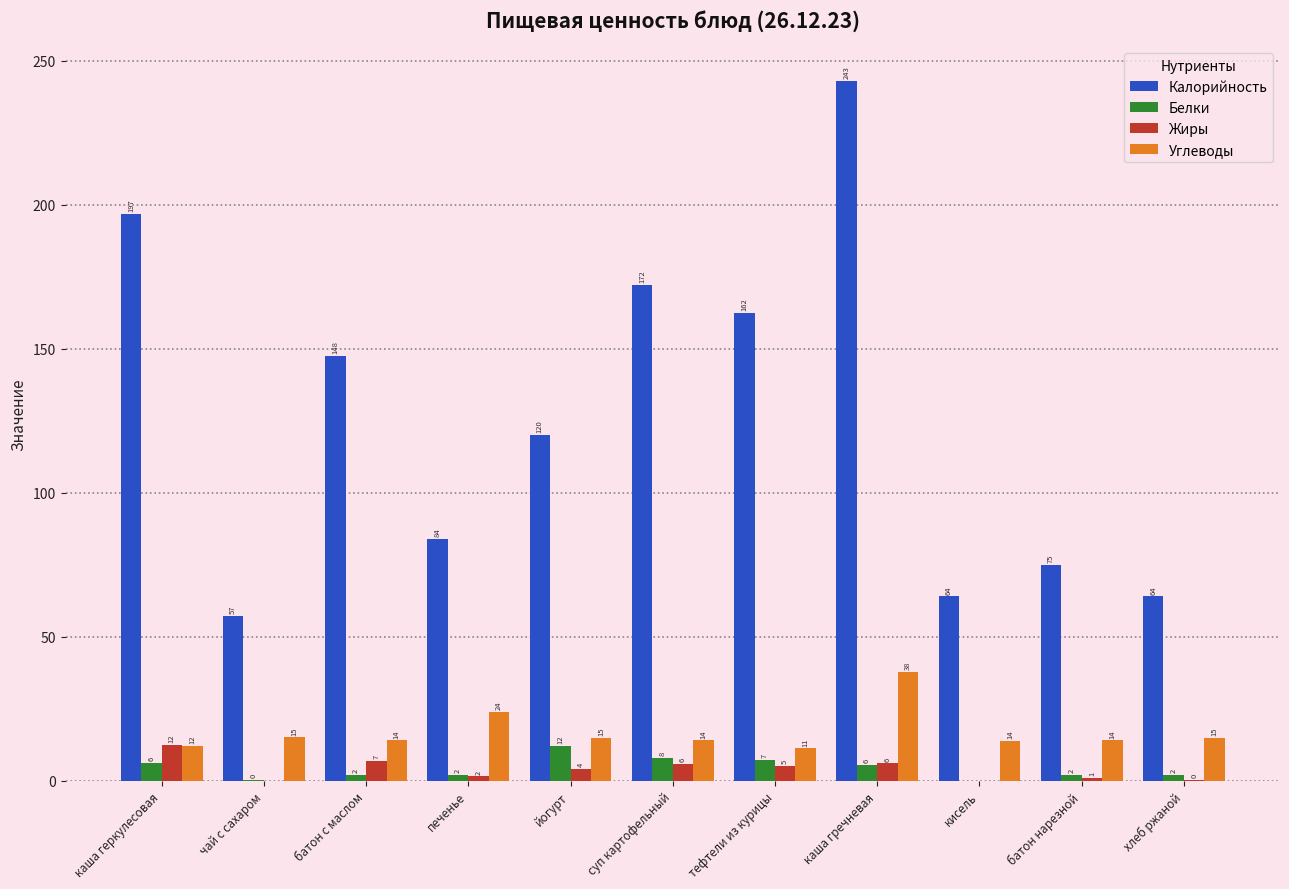

What is the sum of all Белки values?

47.0